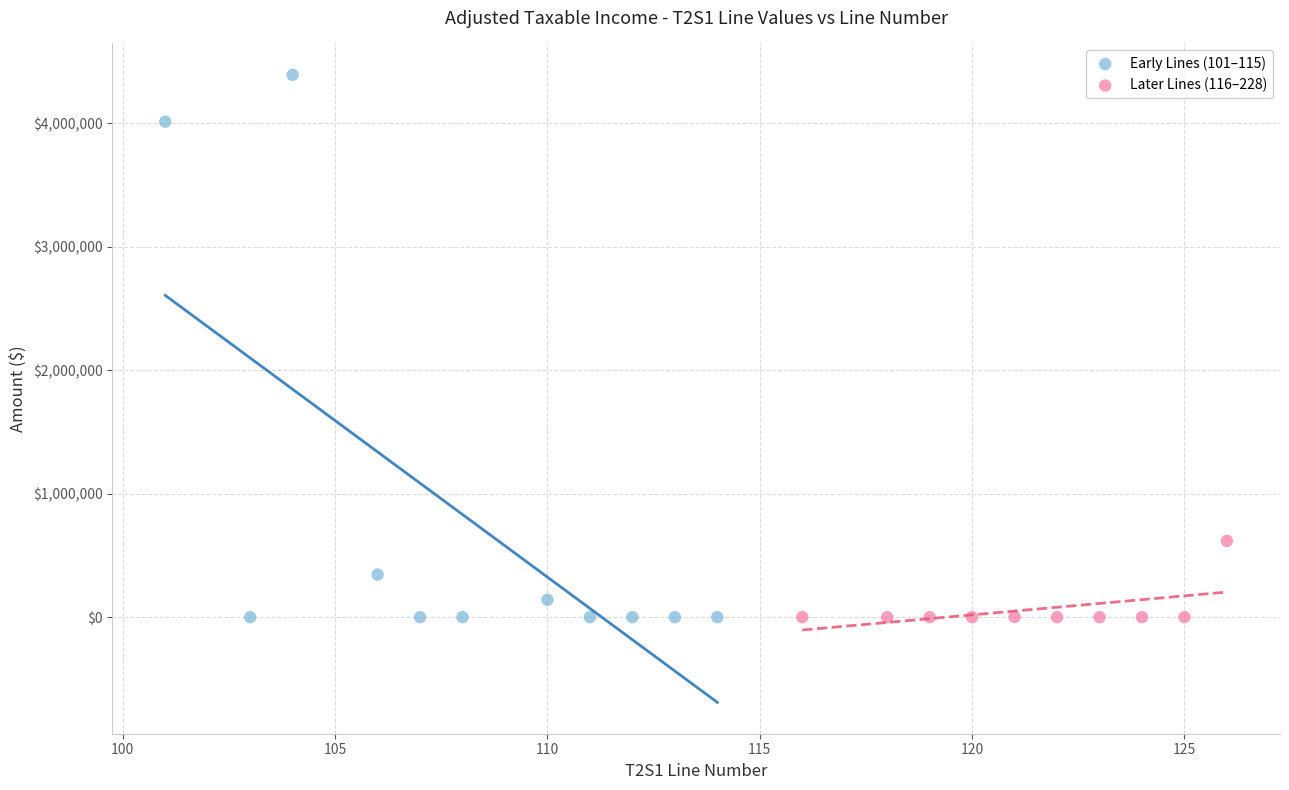

Which series contains the highest Y value?

Early Lines (101–115)